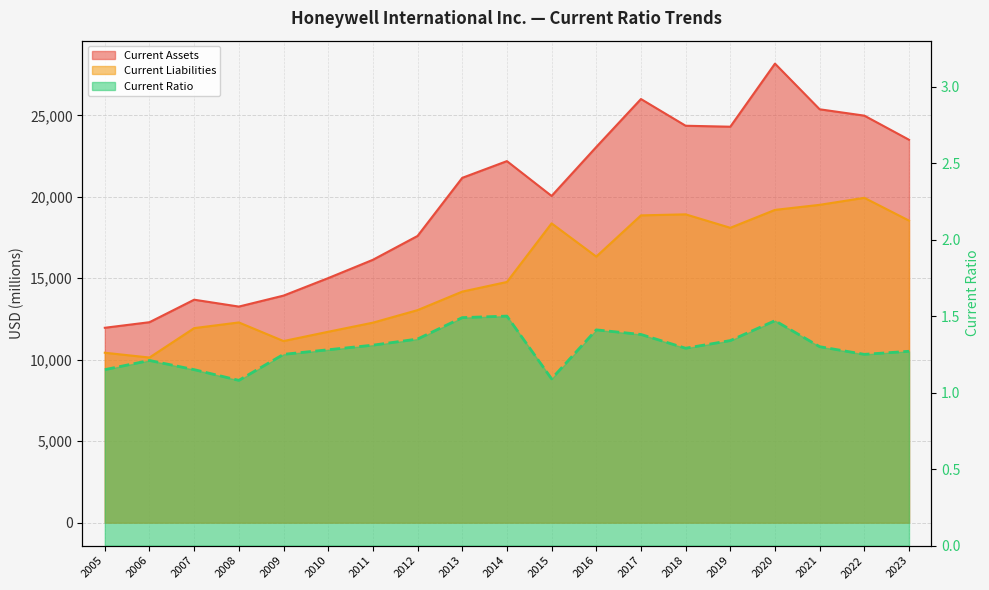

Reading right to left, what are all the values shown in this chart?

Current Assets: 23502.0	24982.0	25372.0	28175.0	24303.0	24362.0	26002.0	23058.0	20053.0	22191.0	21164.0	17598.0	16134.0	15011.0	13936.0	13263.0	13685.0	12304.0	11962.0
Current Liabilities: 18539.0	19938.0	19508.0	19197.0	18098.0	18924.0	18861.0	16331.0	18371.0	14773.0	14181.0	13045.0	12275.0	11717.0	11147.0	12289.0	11941.0	10135.0	10430.0
Current Ratio: 1.3	1.2	1.3	1.5	1.3	1.3	1.4	1.4	1.1	1.5	1.5	1.4	1.3	1.3	1.2	1.1	1.1	1.2	1.1